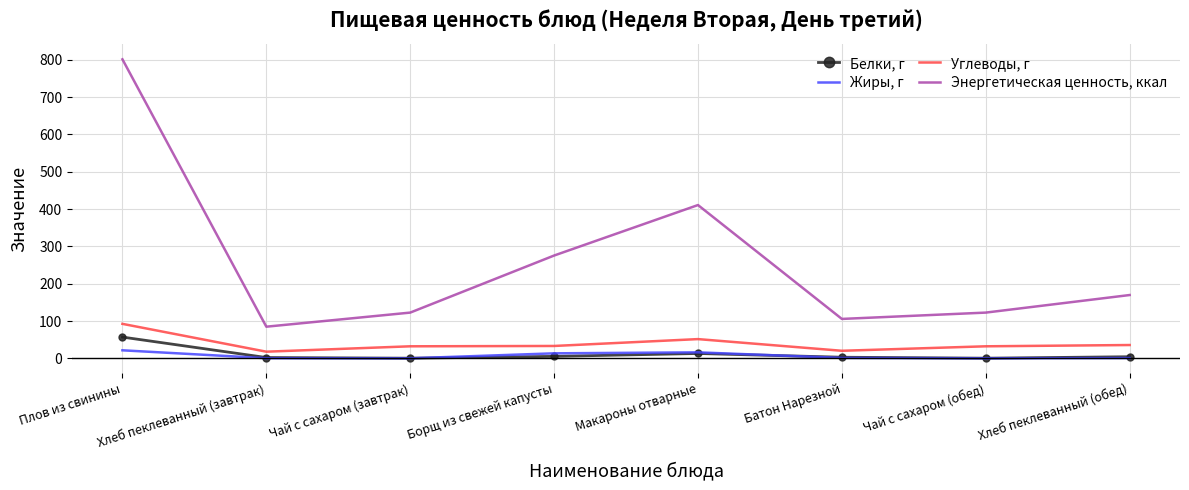

Which series has the largest range (max minus min)?

Энергетическая ценность, ккал